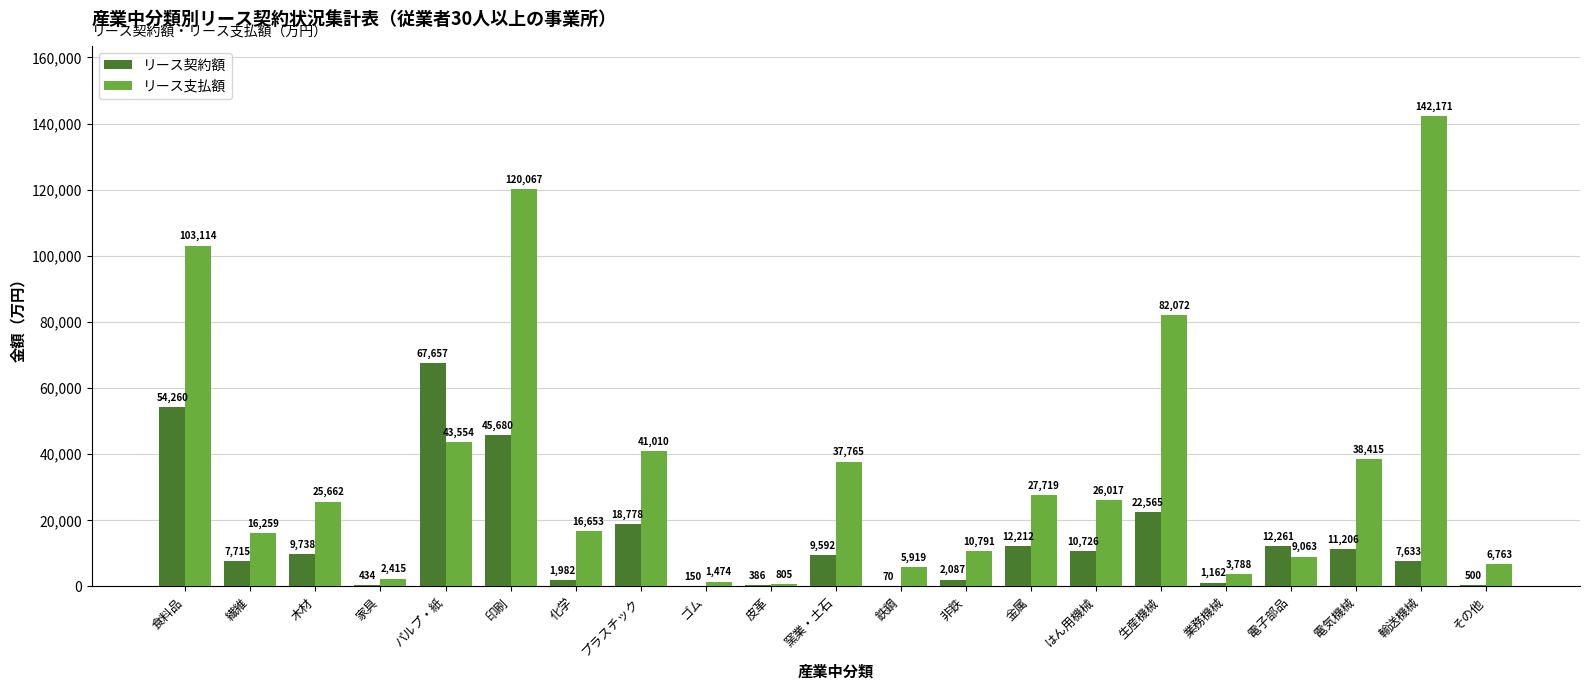

Where does the リース契約額 series first go above 9592?

食料品